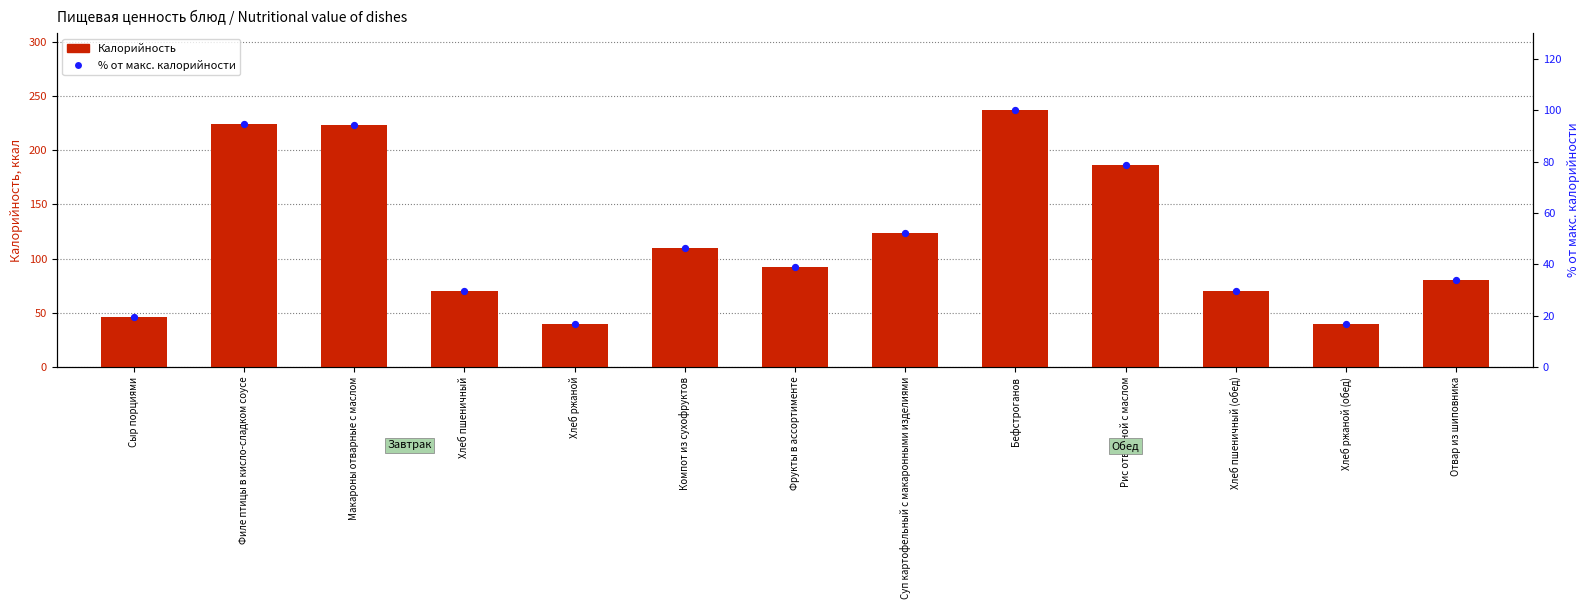

What are all the series names shown in the legend?

Калорийность, % от макс. калорийности